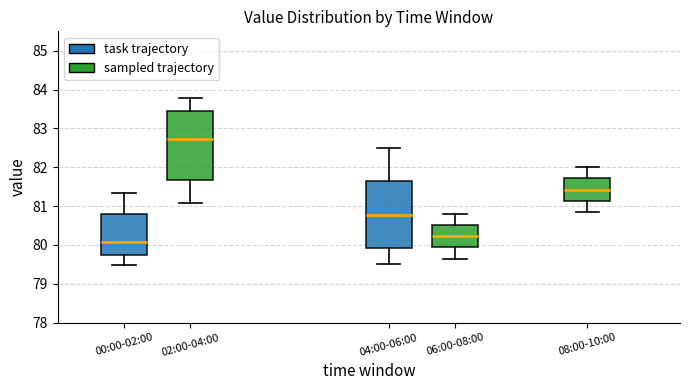

Which box has the lowest median line?

00:00-02:00